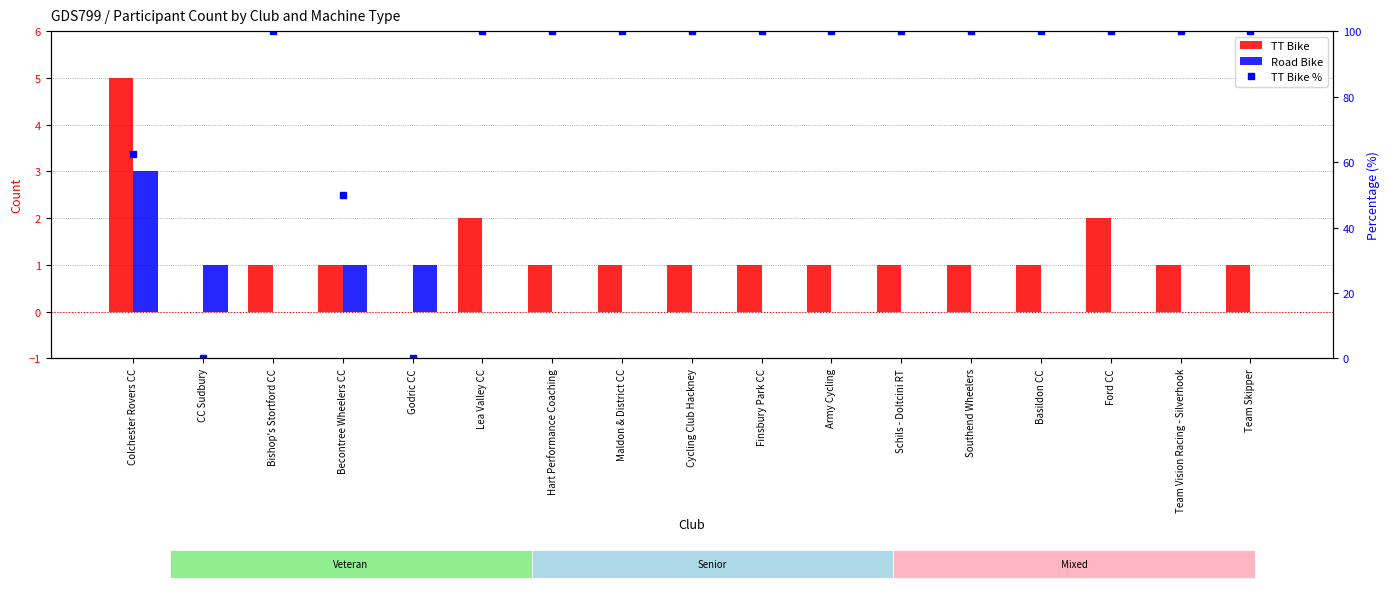

Rank the categories by TT Bike % value from lowest to highest.

CC Sudbury, Godric CC, Becontree Wheelers CC, Colchester Rovers CC, Bishop's Stortford CC, Lea Valley CC, Hart Performance Coaching, Maldon & District CC, Cycling Club Hackney, Finsbury Park CC, Army Cycling, Schils - Doltcini RT, Southend Wheelers, Basildon CC, Ford CC, Team Vision Racing - Silverhook, Team Skipper